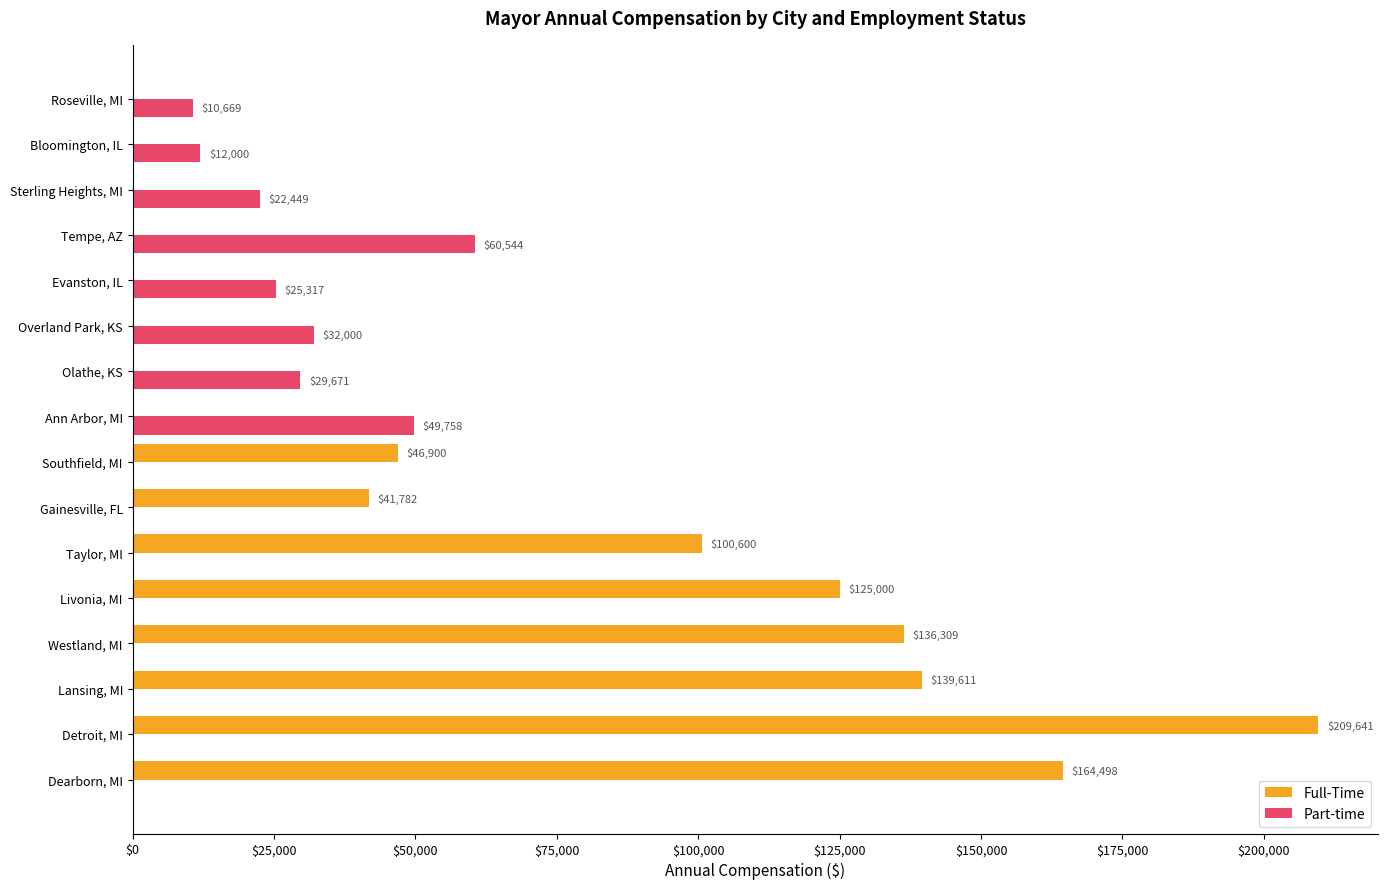

Count the number of categories in the chart.

16